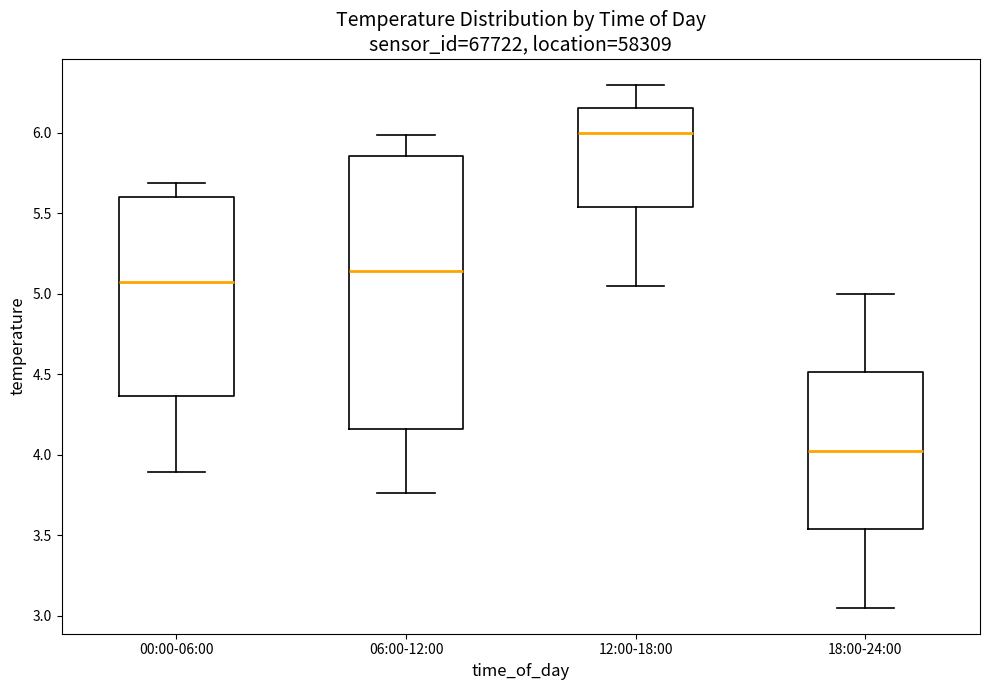

Reading left to right, read every box against the y-axis: the position of its median line, the range the box covers, and the ends of its whiskers. The values are not printed on the chart, so give them approximately, as read against the axis.

00:00-06:00: median 5.10, box 4.35 to 5.60, whiskers 3.90 to 5.70
06:00-12:00: median 5.15, box 4.15 to 5.85, whiskers 3.75 to 6.00
12:00-18:00: median 6.00, box 5.55 to 6.15, whiskers 5.05 to 6.30
18:00-24:00: median 4.05, box 3.55 to 4.50, whiskers 3.05 to 5.00